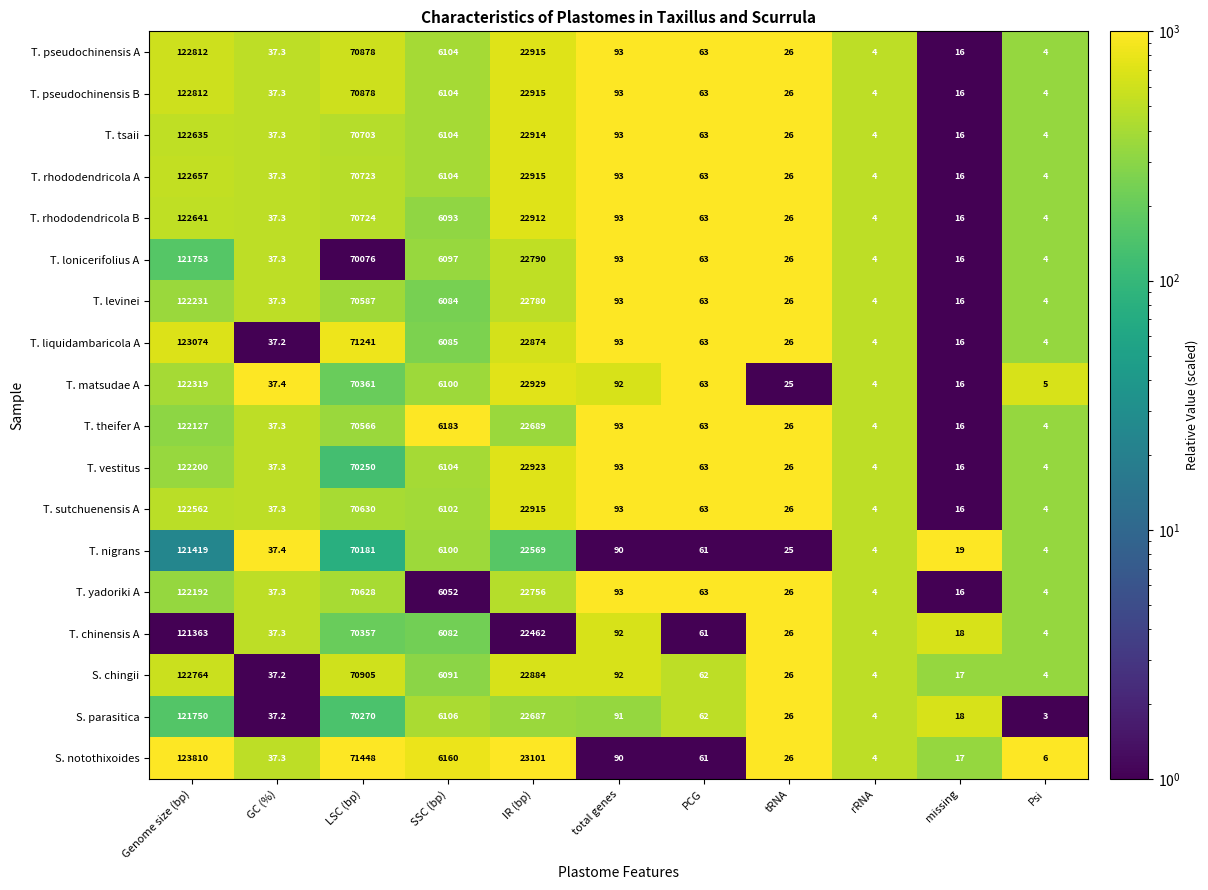

Which label corresponds to the largest value in the chart?

Genome size (bp)